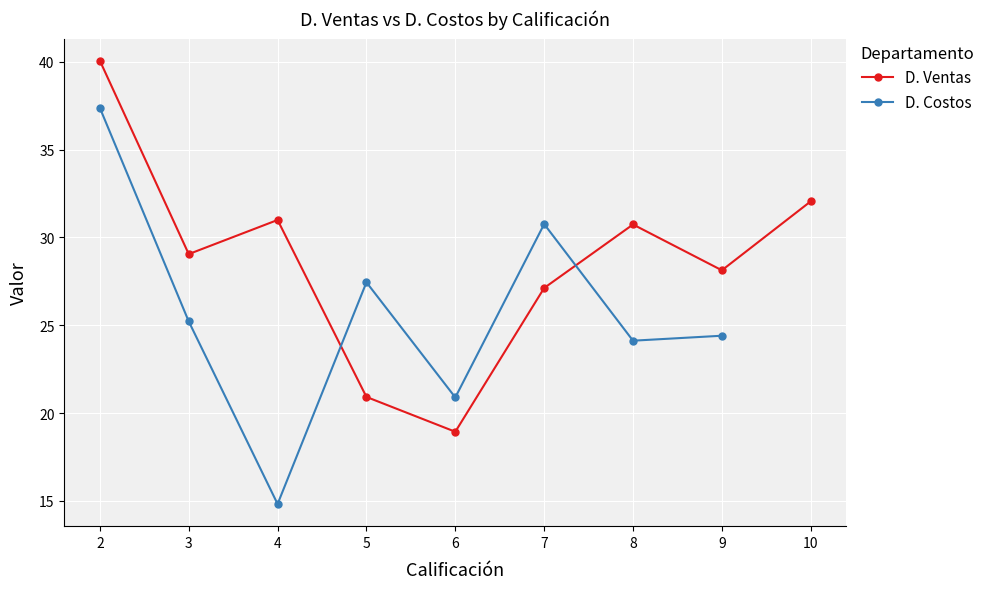

Which label corresponds to the smallest value in the chart?

4